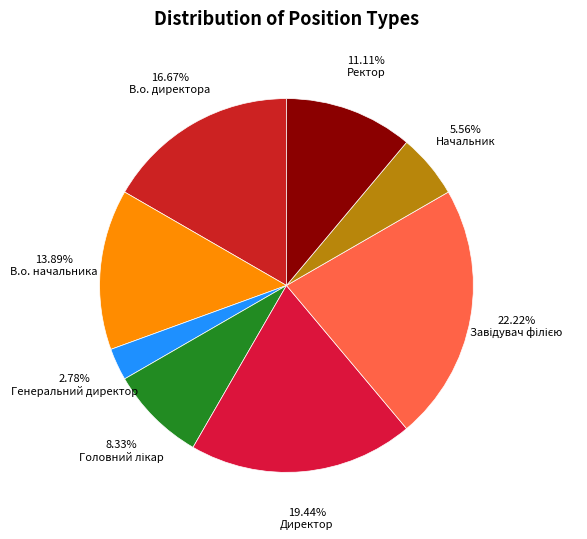

How many segments does this pie chart have?

8